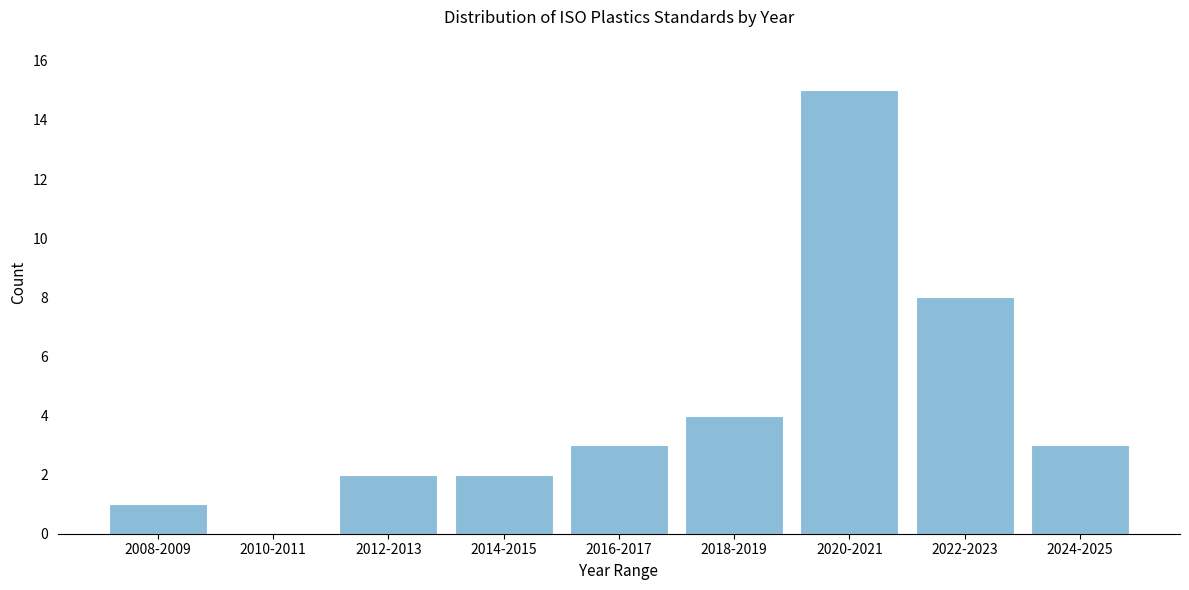

Reading left to right, list all the values displayed in this chart.

2008-2009=1	2010-2011=0	2012-2013=2	2014-2015=2	2016-2017=3	2018-2019=4	2020-2021=15	2022-2023=8	2024-2025=3